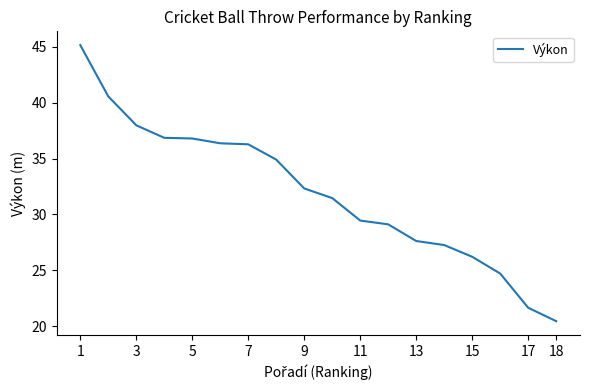

What is the average value?

31.9